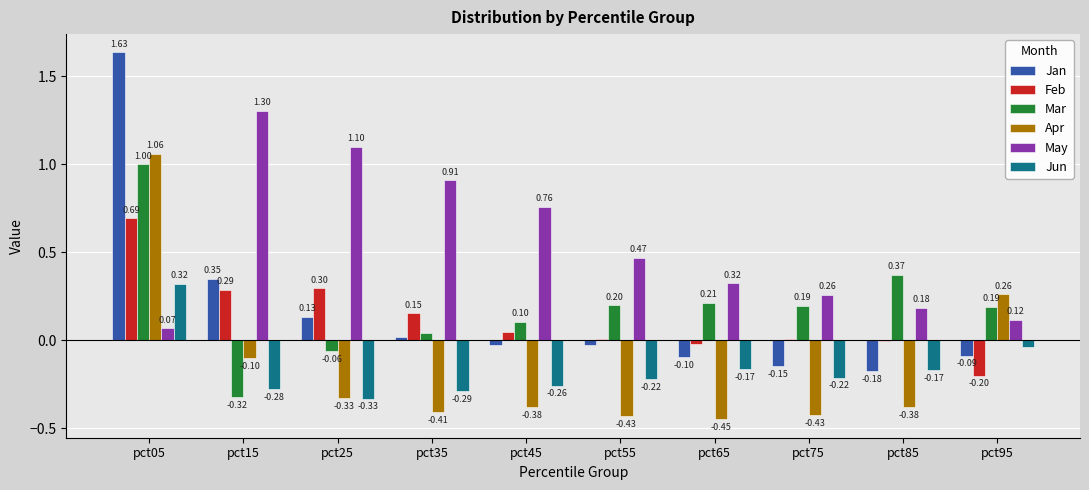

At which category is the sum across all series the highest?

pct05